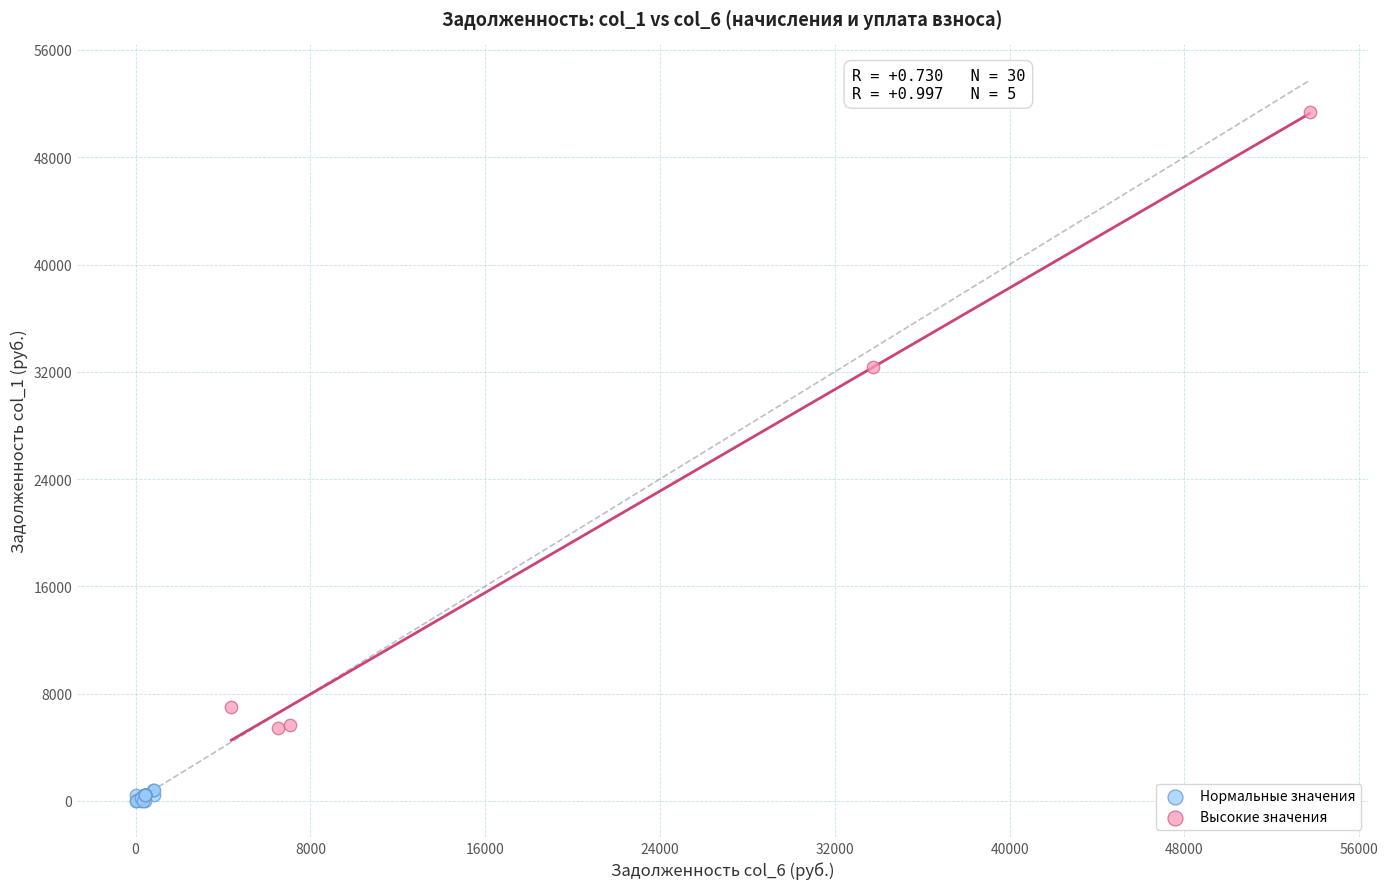

Which series contains the highest Y value?

Высокие значения